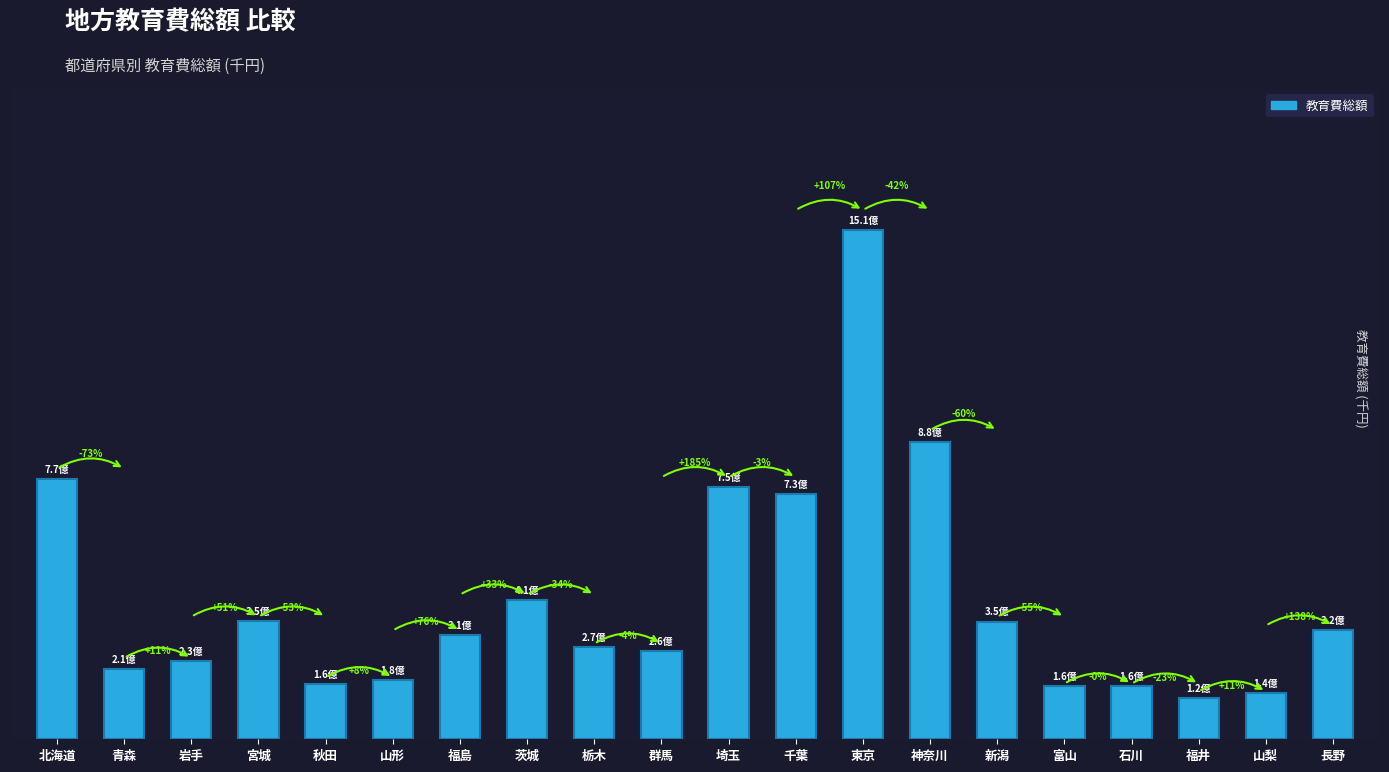

What is the label of the 14th bar from the left?

神奈川